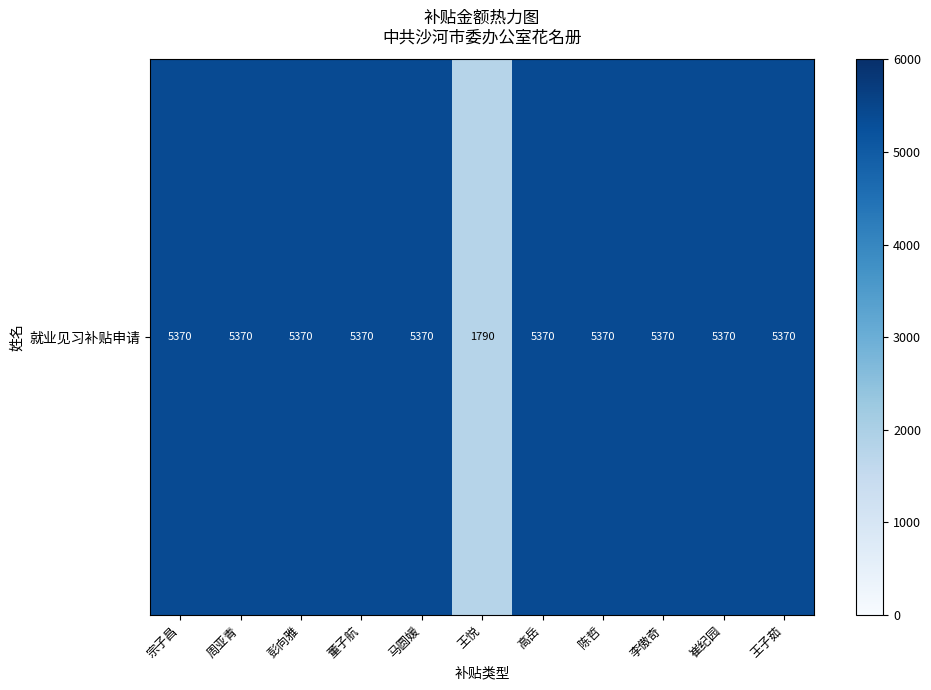

True or false: the data shows 7232 at 高岳.

False